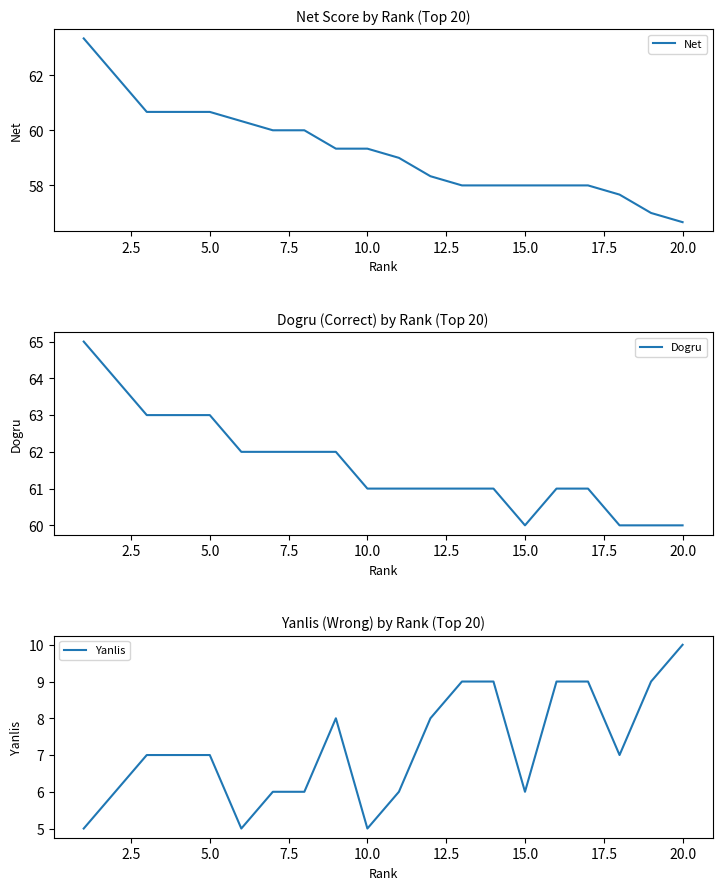

What are all the series names shown in the legend?

Net, Dogru, Yanlis